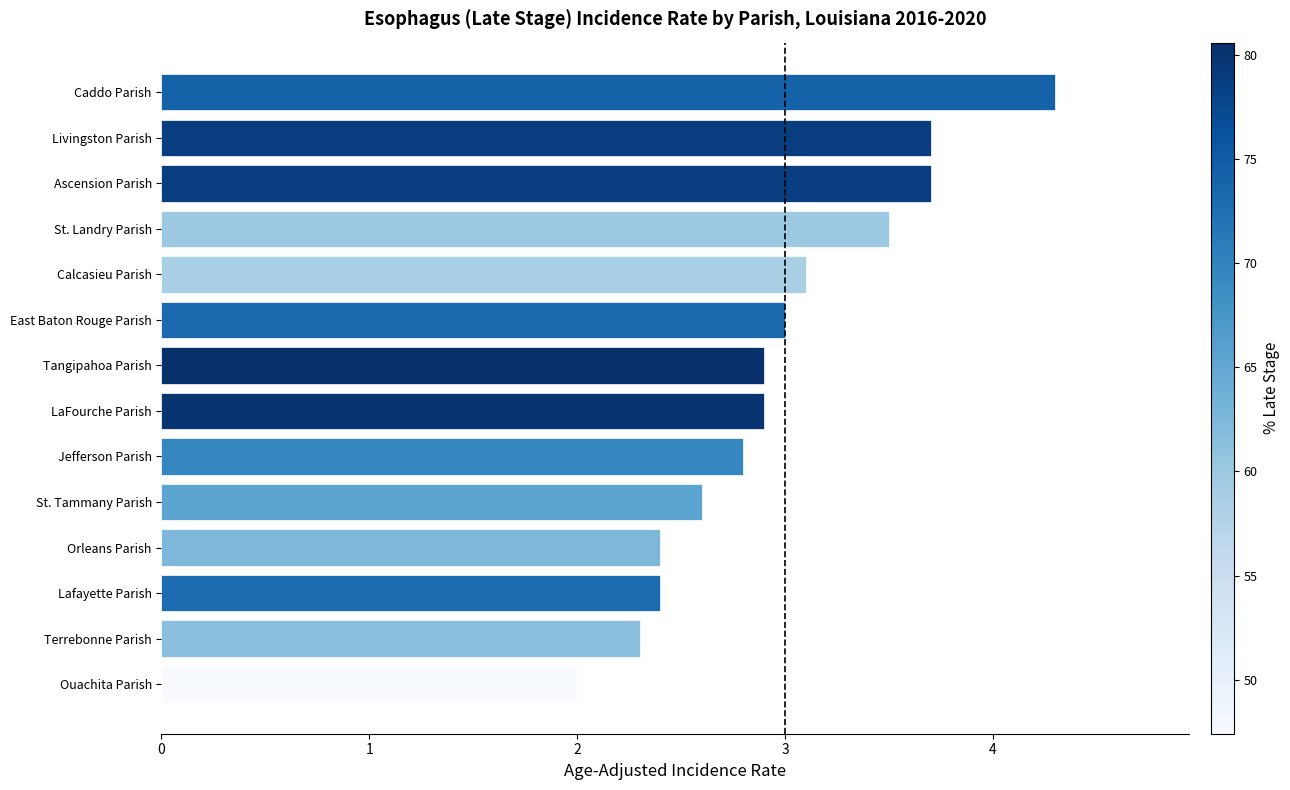

What is the sum of the values at East Baton Rouge Parish and Lafayette Parish?

5.4